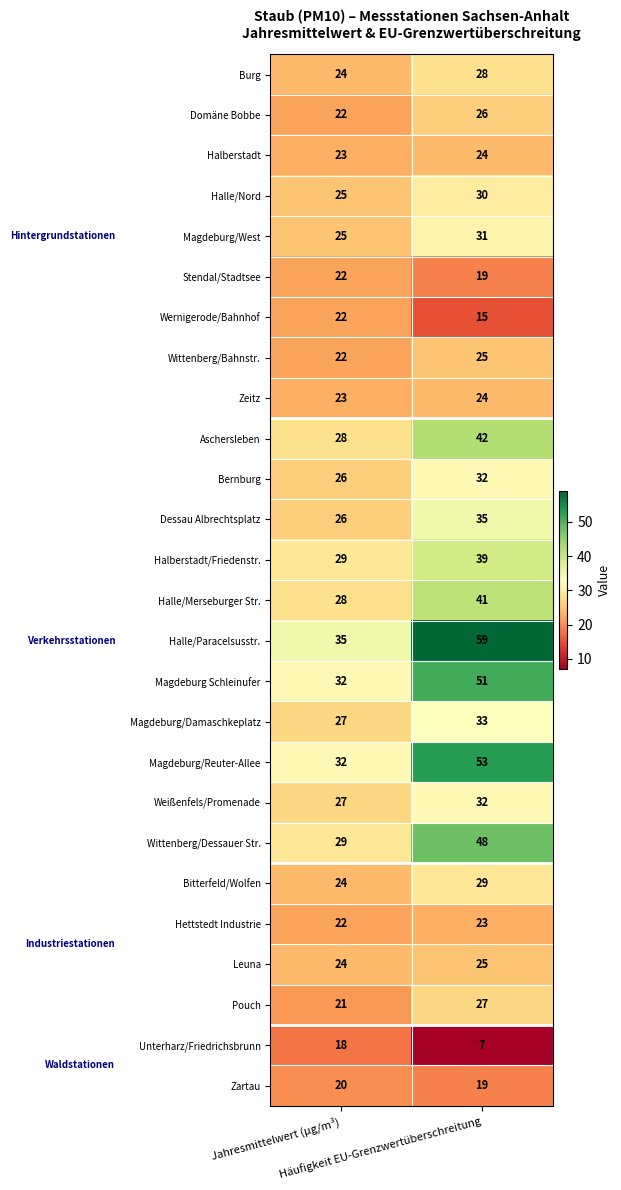

What is the minimum value shown in the chart?

7